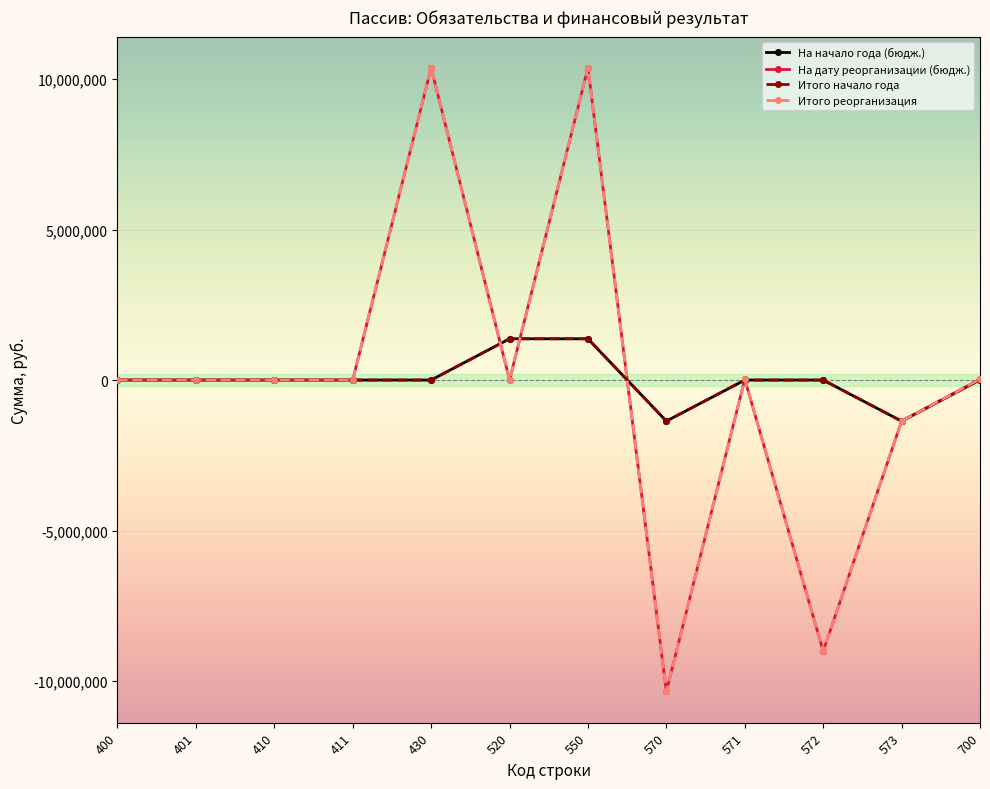

What is the average value of the Итого начало года series?

1721.1